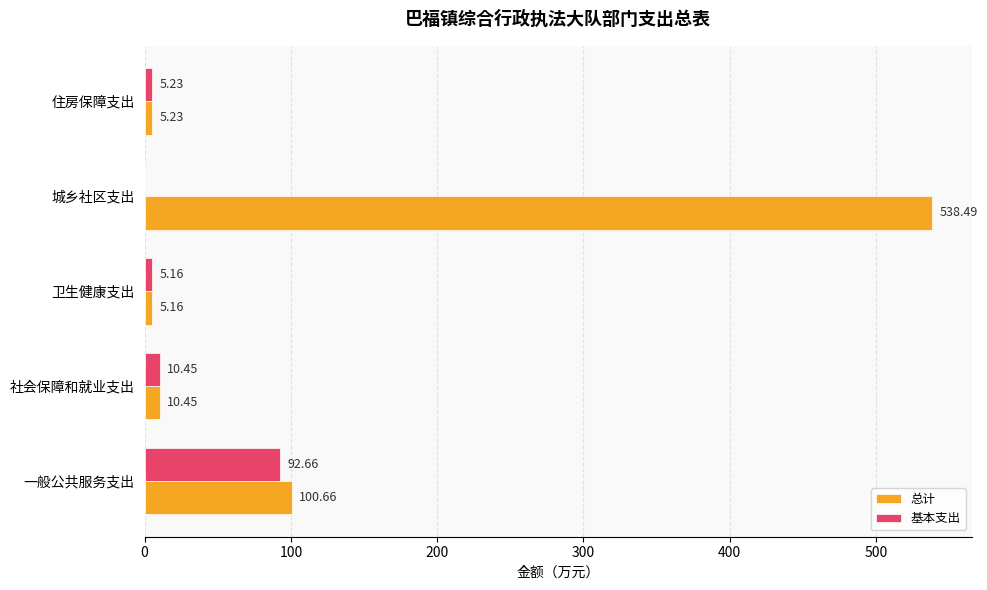

Between 一般公共服务支出 and 社会保障和就业支出, which series saw the biggest shift?

总计